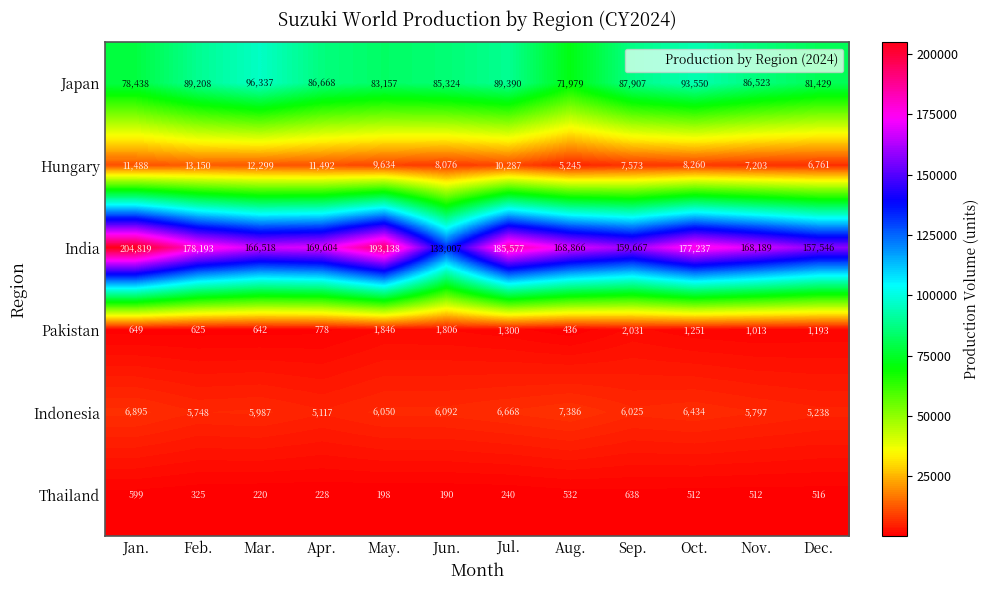

At how many categories does at least one series exceed 10646?

12